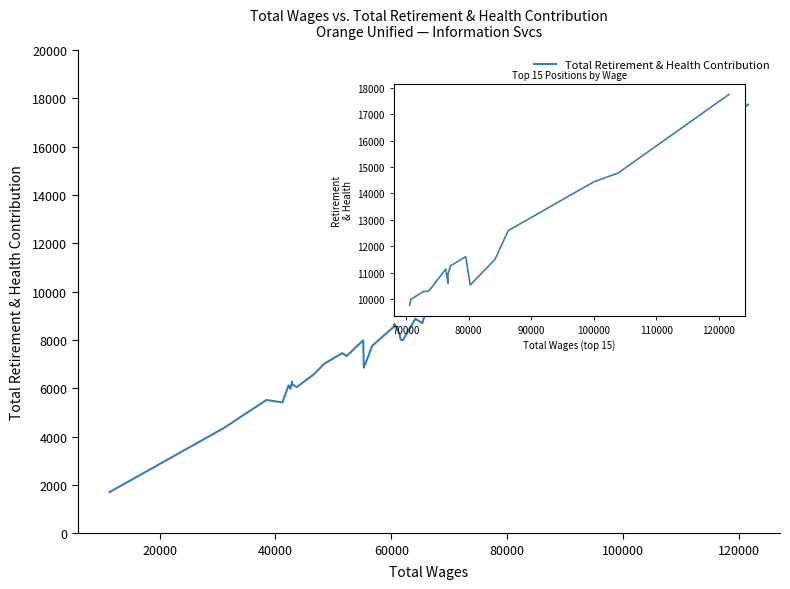

What is the difference between the maximum and second lowest values?

15841